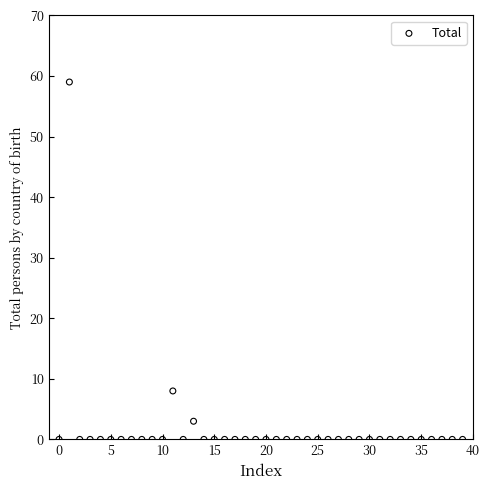

What Y value in the scatter plot is closest to 29?

8